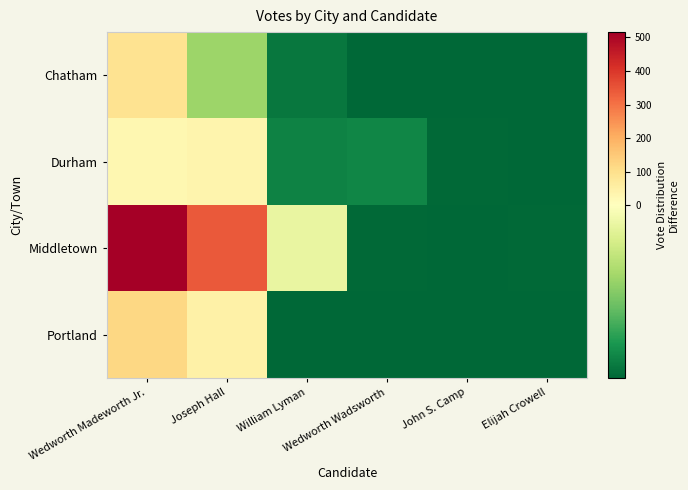

Which series changed the most between Wedworth Madeworth Jr. and John S. Camp?

Middletown